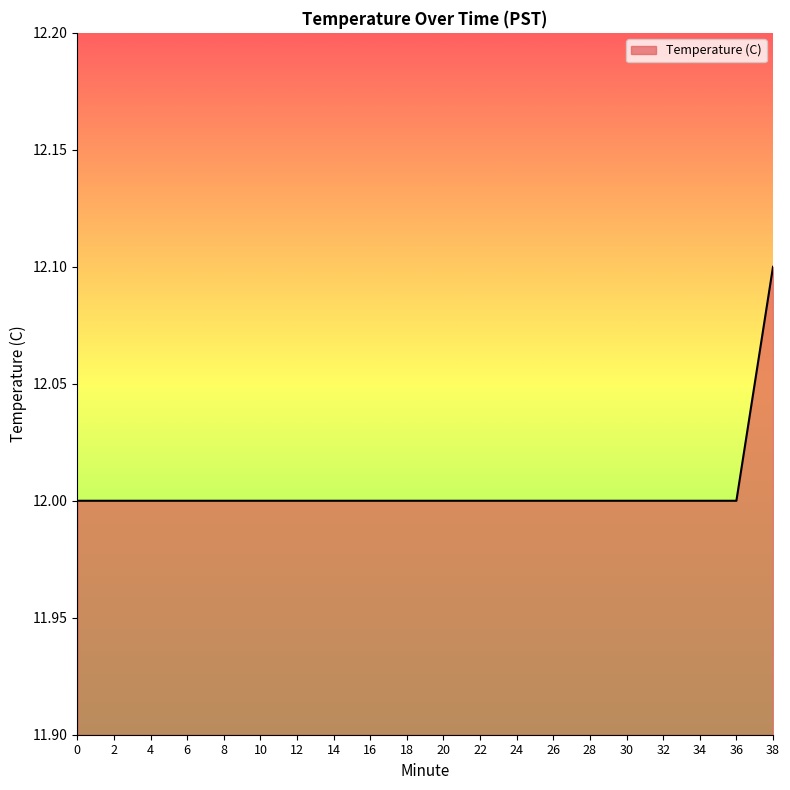

What value does the data have at 14?

12.0